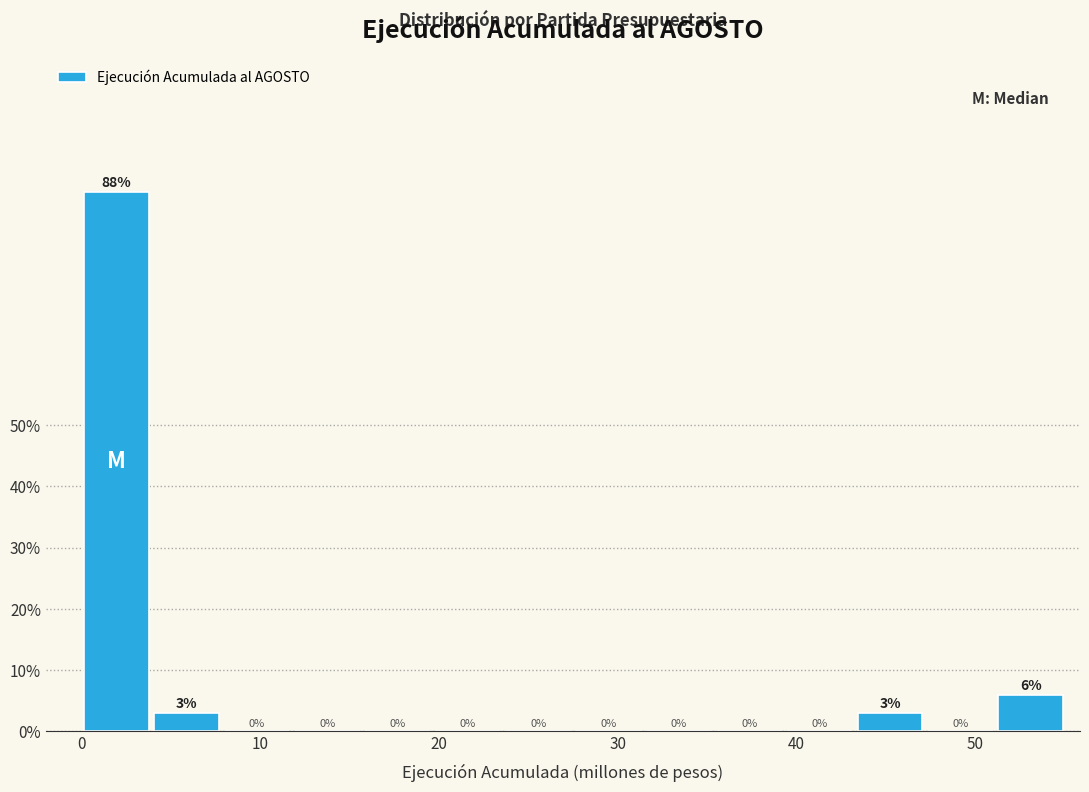

Read against the x-axis, roughly where is the centre of the tallest bar?

2